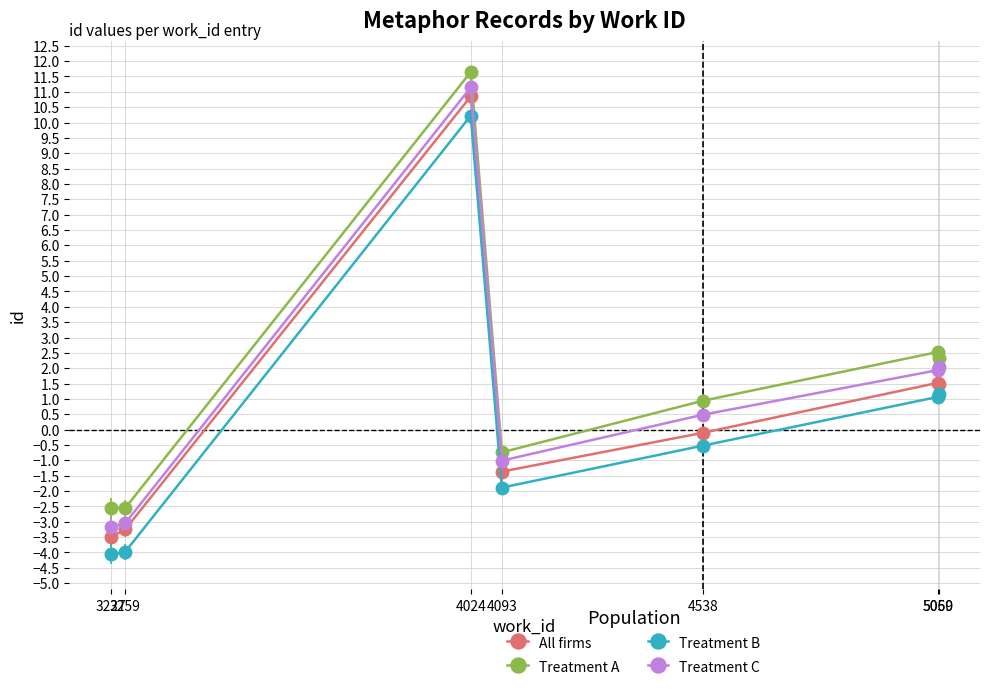

True or false: Treatment A has more than 2 points higher than both neighbors.

False